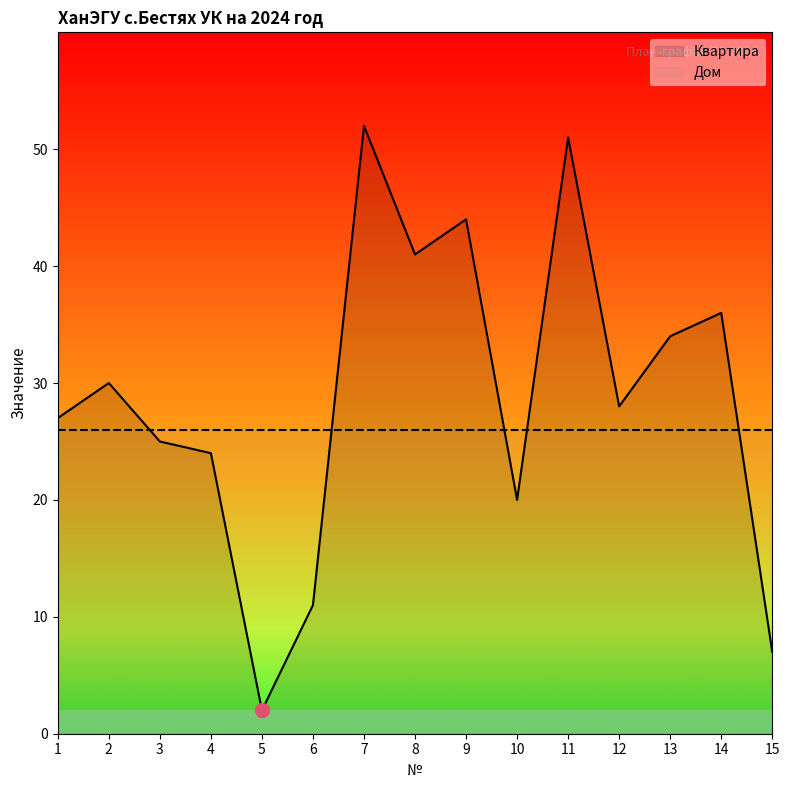

Rank the categories by value from highest to lowest.

7, 11, 9, 8, 14, 13, 2, 12, 1, 3, 4, 10, 6, 15, 5